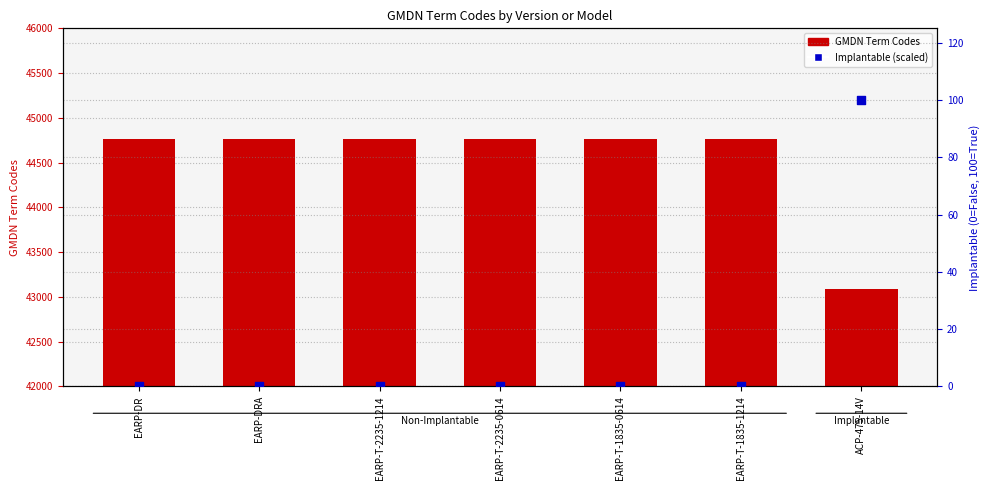

Which series contains the highest Y value?

GMDN Term Codes